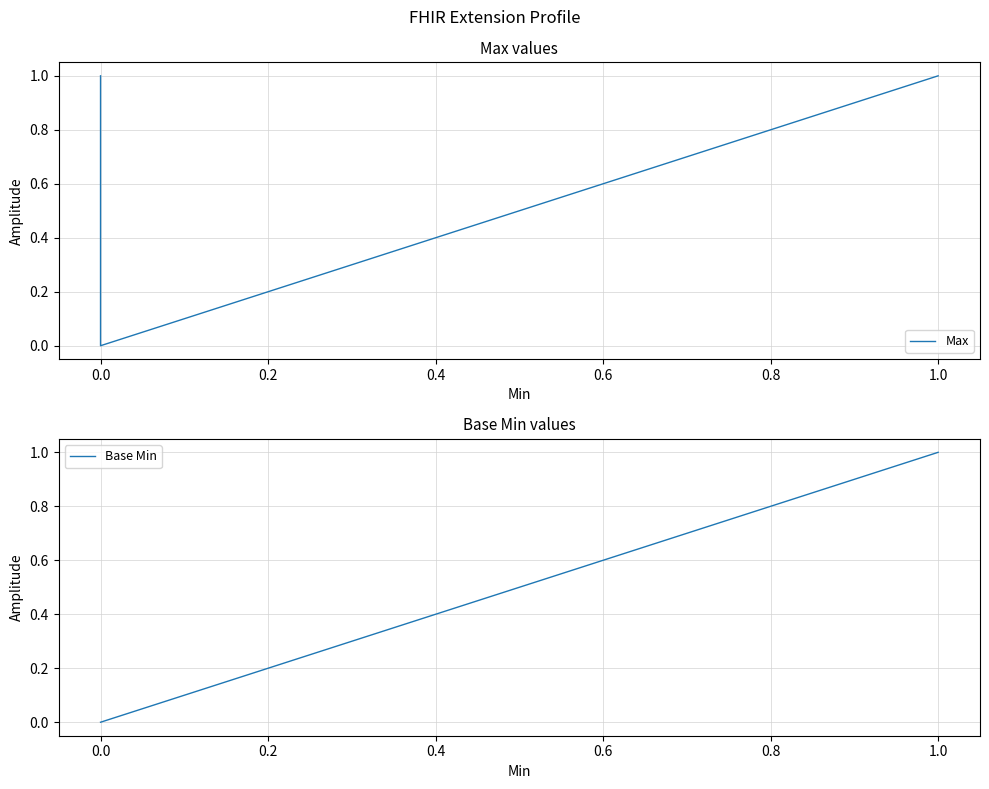

True or false: Max and Base Min cross at least once.

False